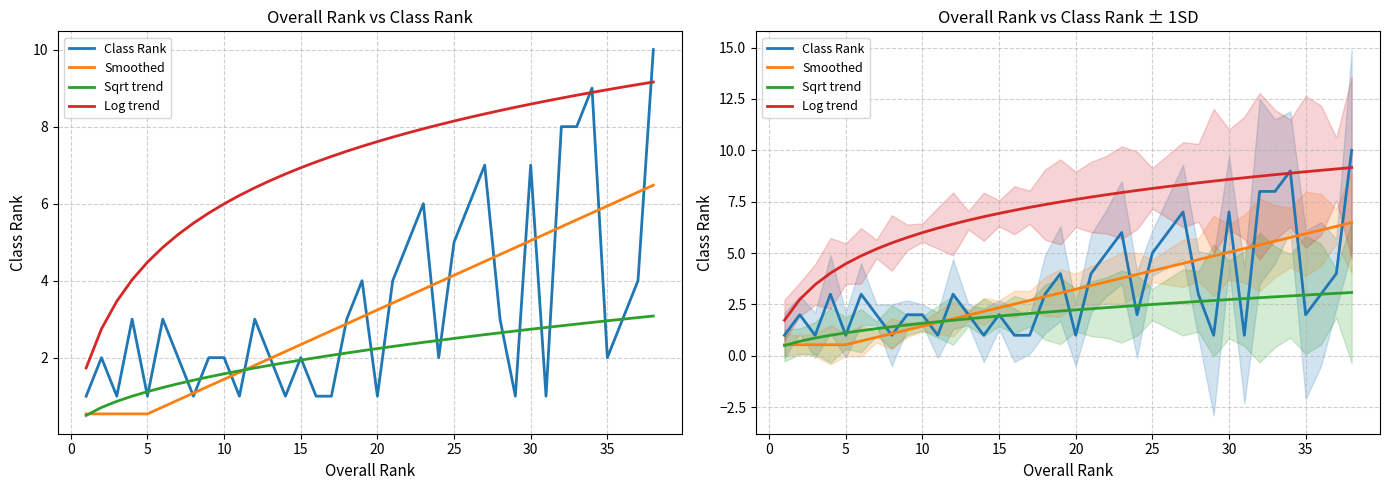

True or false: Log trend and Smoothed intersect in this chart.

False